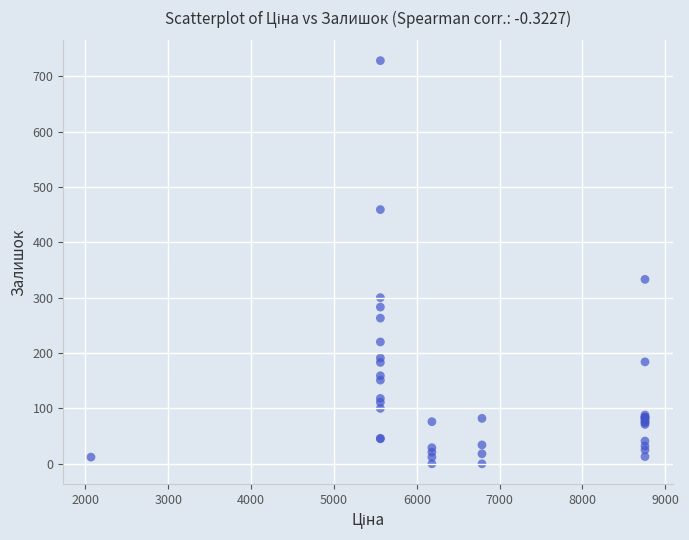

What Y value in the scatter plot is closest to 364?

333